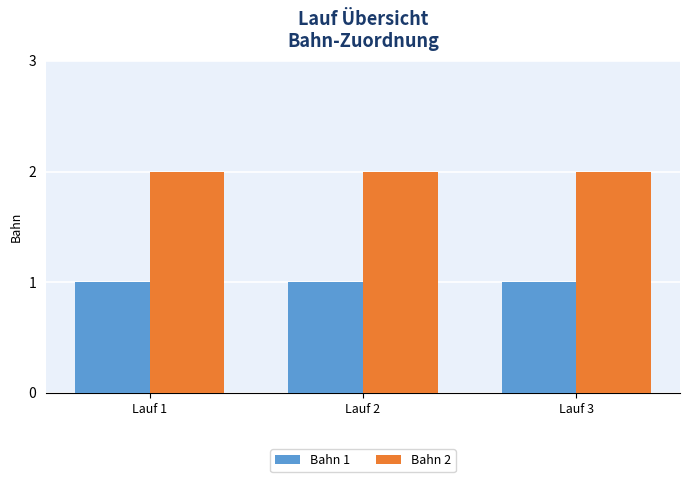

What is the sum of the Bahn 2 values at Lauf 3 and Lauf 1?

4